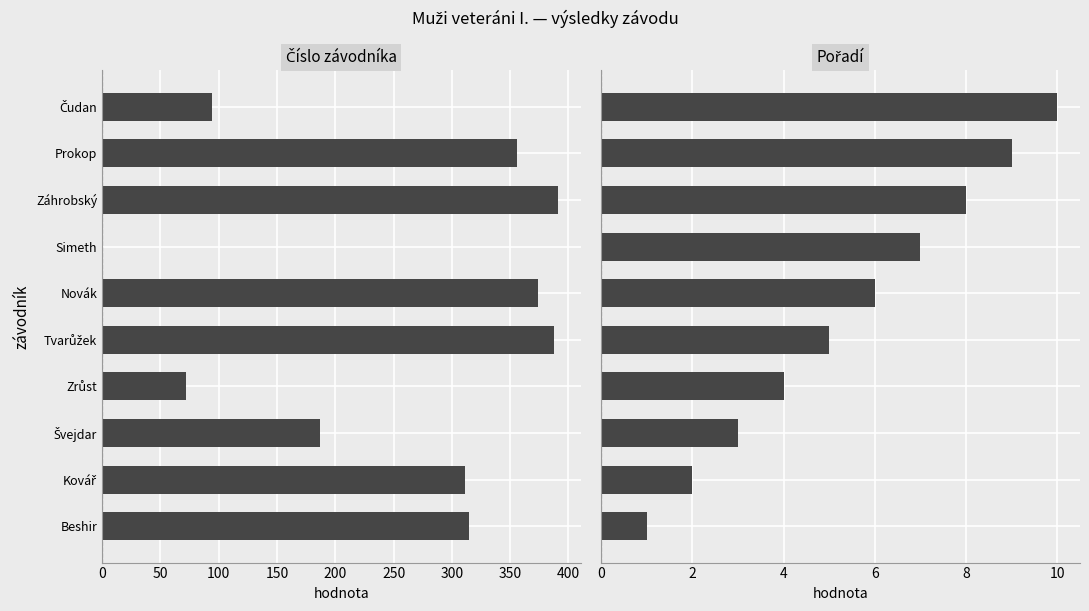

Which series has the largest total across all categories?

Číslo závodníka